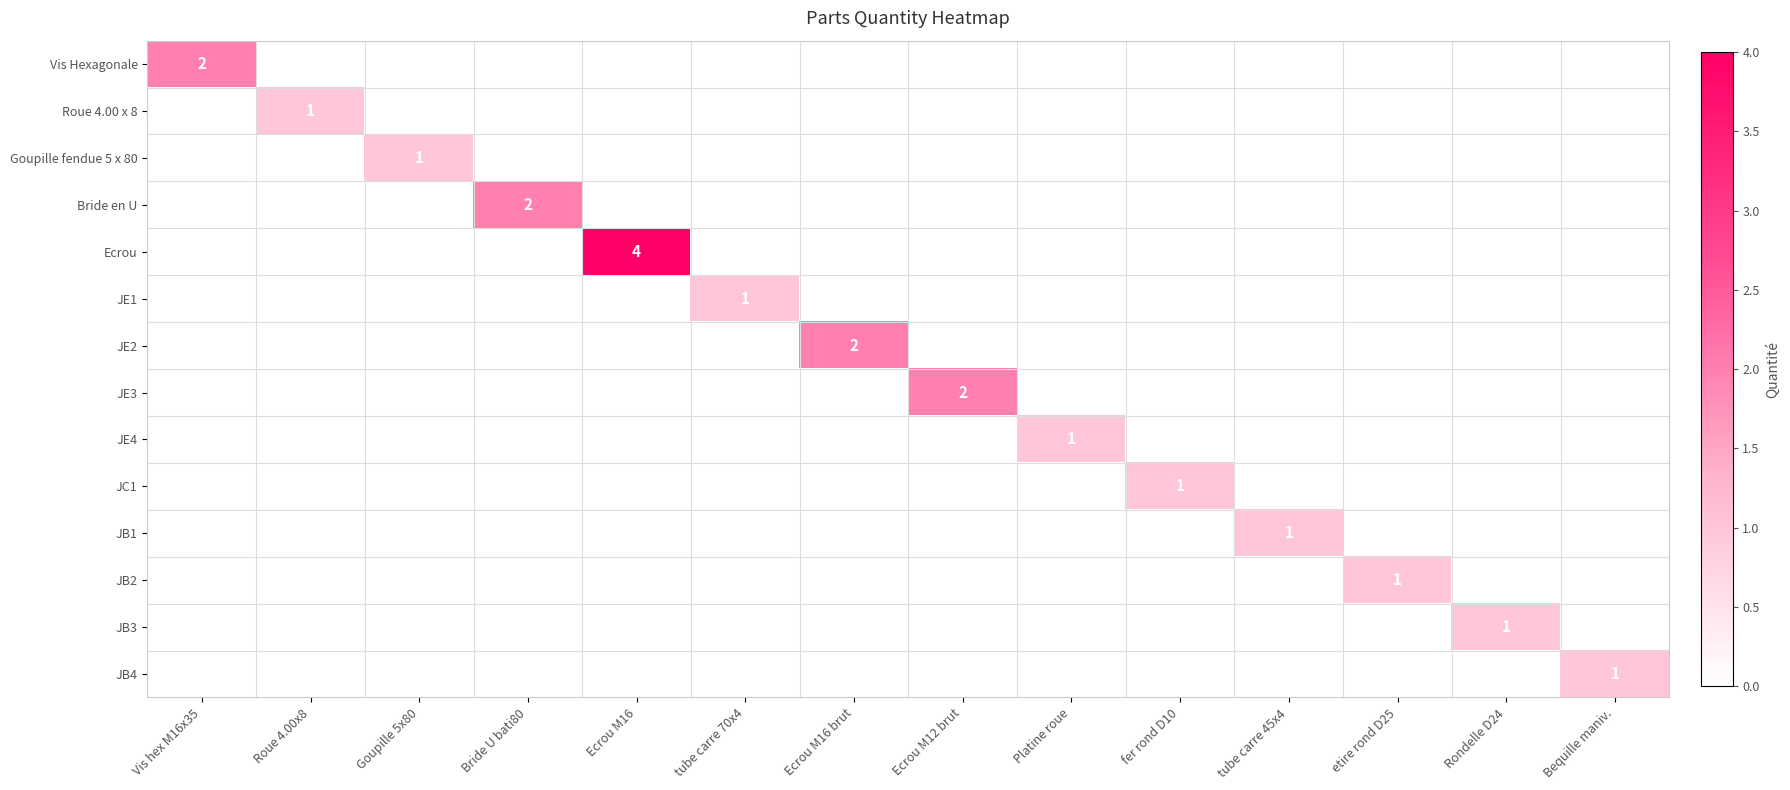

Which category has the lowest value in the Roue 4.00 x 8 series?

Vis hex M16x35